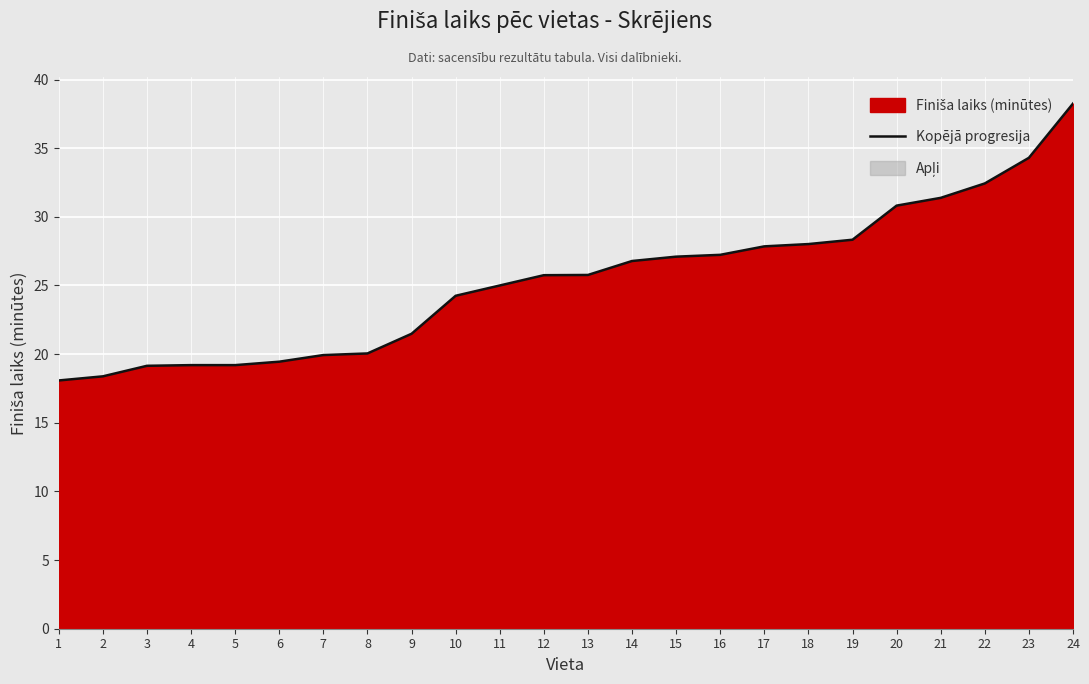

Which has a higher value, 2 or 22?

22